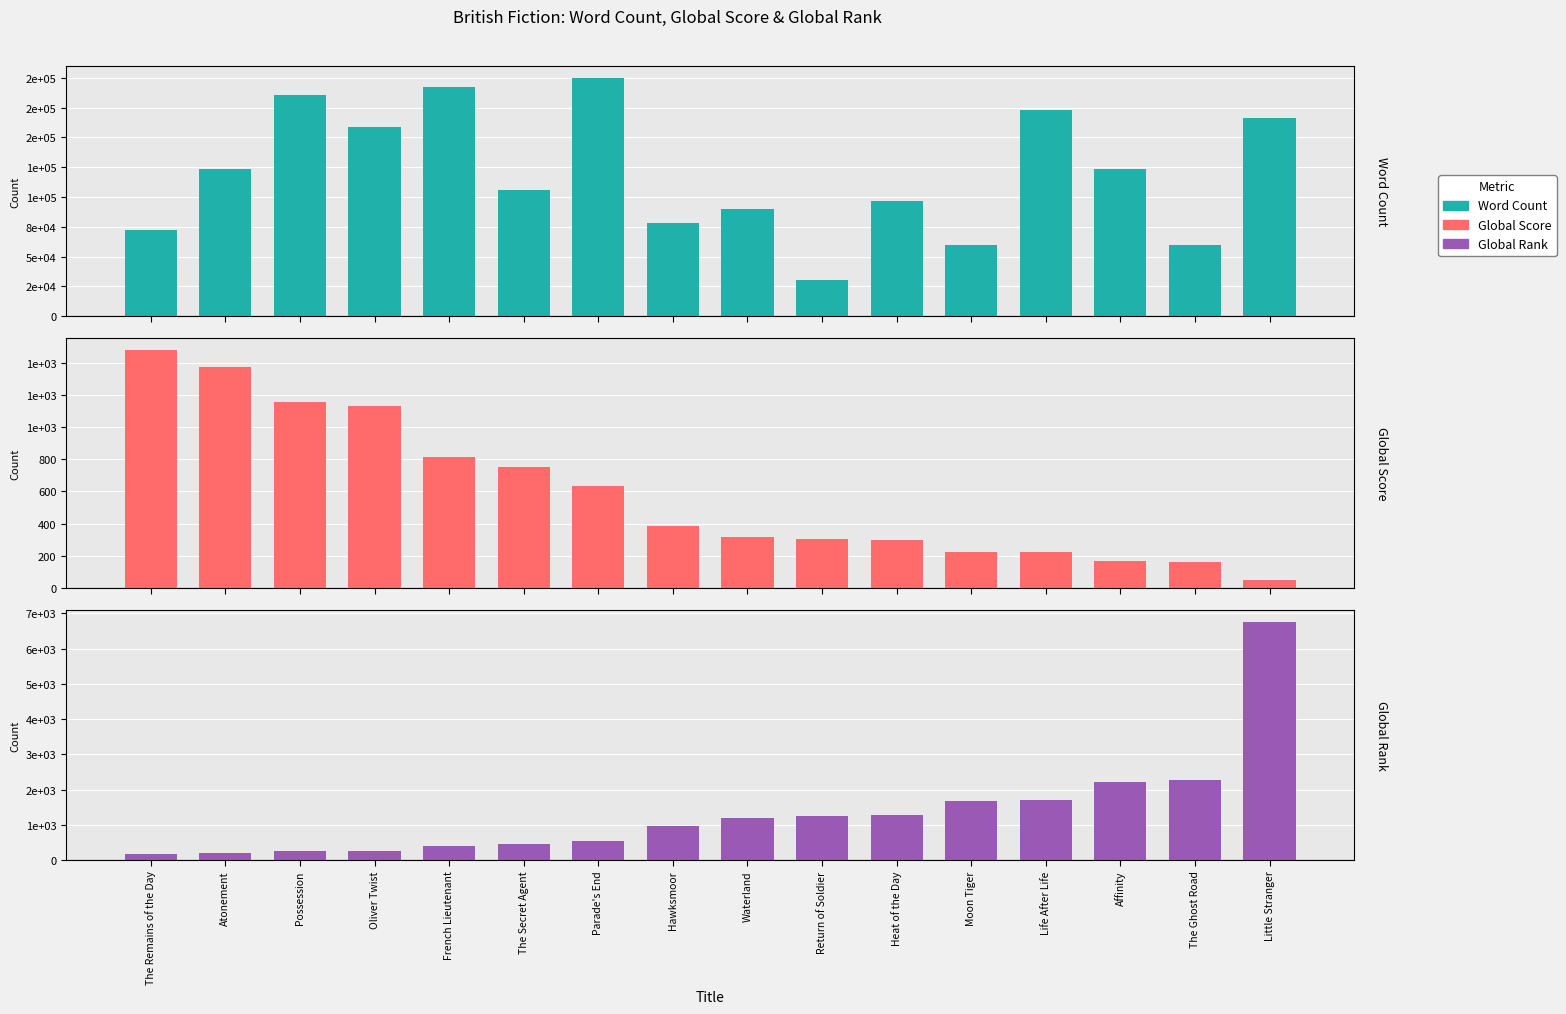

Reading left to right, list all the values displayed in this chart.

Word Count: The Remains of the Day=72000	Atonement=123378	Possession=186000	Oliver Twist=158723	French Lieutenant=192000	The Secret Agent=105672	Parade's End=200000	Hawksmoor=78000	Waterland=90000	Return of Soldier=30000	Heat of the Day=97000	Moon Tiger=60000	Life After Life=173000	Affinity=123500	The Ghost Road=60000	Little Stranger=166000
Global Score: The Remains of the Day=1478	Atonement=1371	Possession=1153	Oliver Twist=1133	French Lieutenant=812	The Secret Agent=752	Parade's End=636	Hawksmoor=386	Waterland=318	Return of Soldier=306	Heat of the Day=297	Moon Tiger=226	Life After Life=225	Affinity=166	The Ghost Road=161	Little Stranger=51
Global Rank: The Remains of the Day=187	Atonement=209	Possession=267	Oliver Twist=273	French Lieutenant=413	The Secret Agent=461	Parade's End=555	Hawksmoor=972	Waterland=1209	Return of Soldier=1261	Heat of the Day=1280	Moon Tiger=1690	Life After Life=1693	Affinity=2216	The Ghost Road=2265	Little Stranger=6759